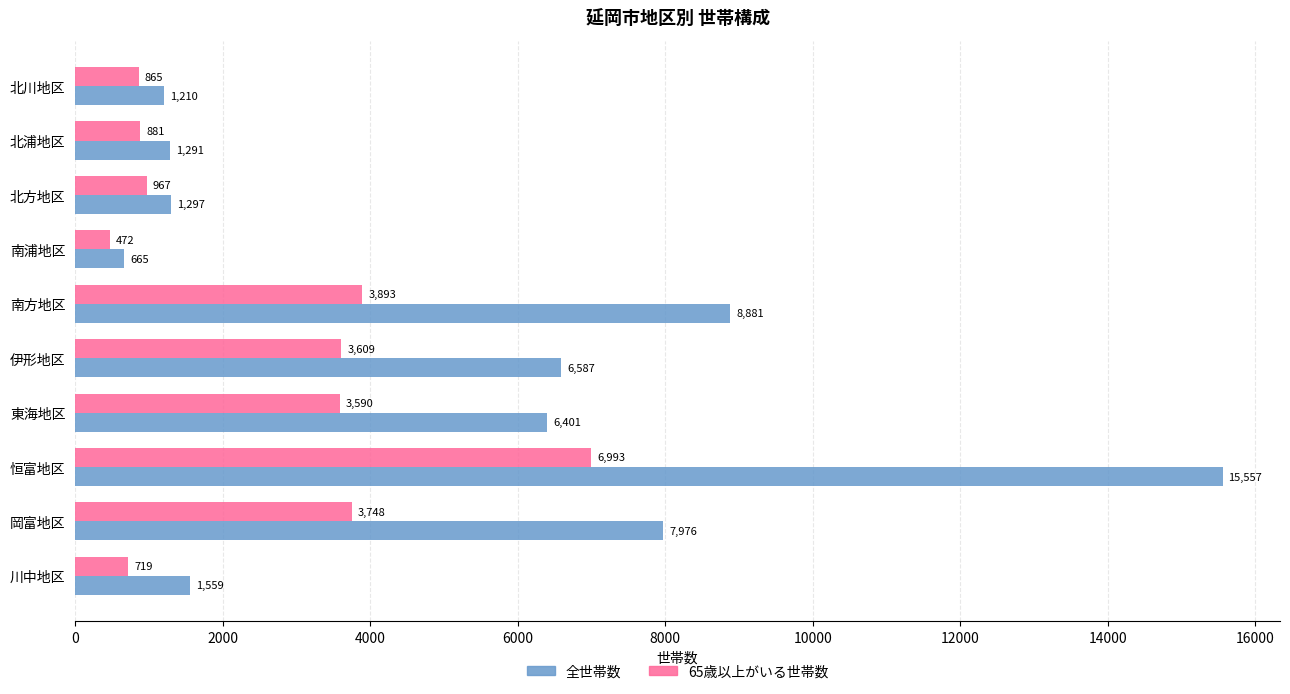

What is the average value of the 65歳以上がいる世帯数 series?

2574